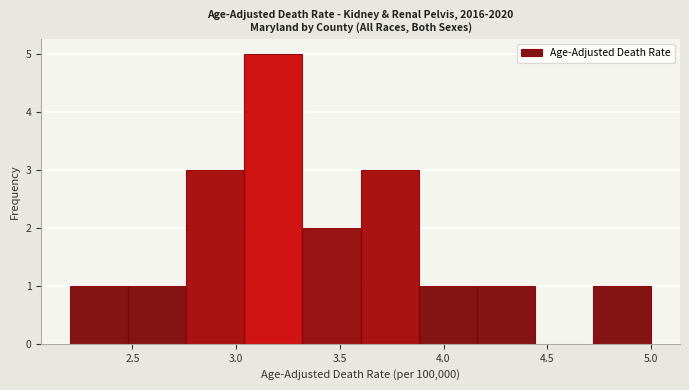

What is the height of the bar covering 3.88 to 4.16 on the x-axis? Neither the bar edges nor the heights are printed on the chart, so give them approximately, as read against the axes.

1